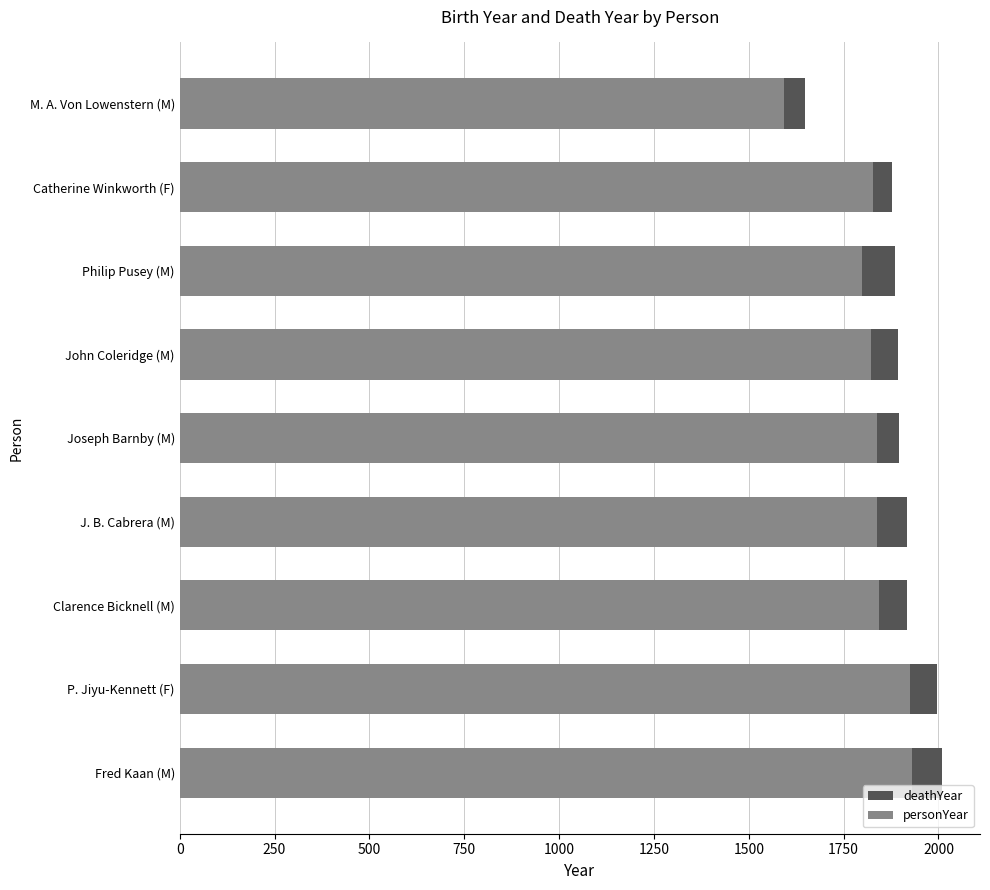

The deathYear series shows 3114 at Catherine Winkworth (F). True or false?

False